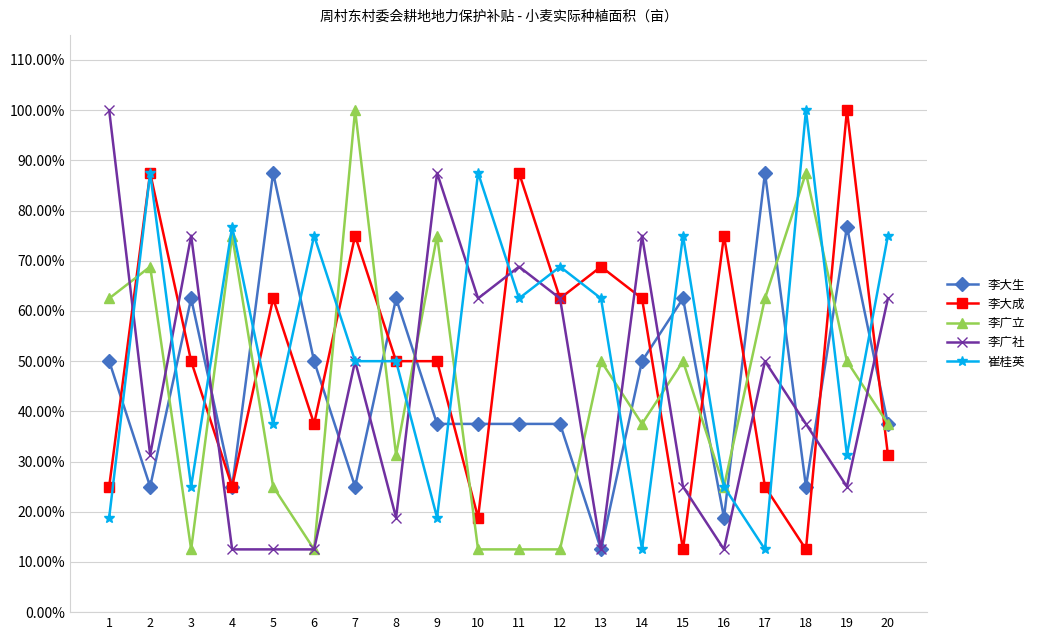

At which category does 李广社 reach its first local valley?

2